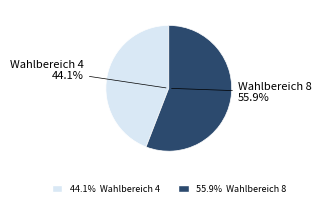

What percentage is the Wahlbereich 8 slice, to the nearest percent?

56%